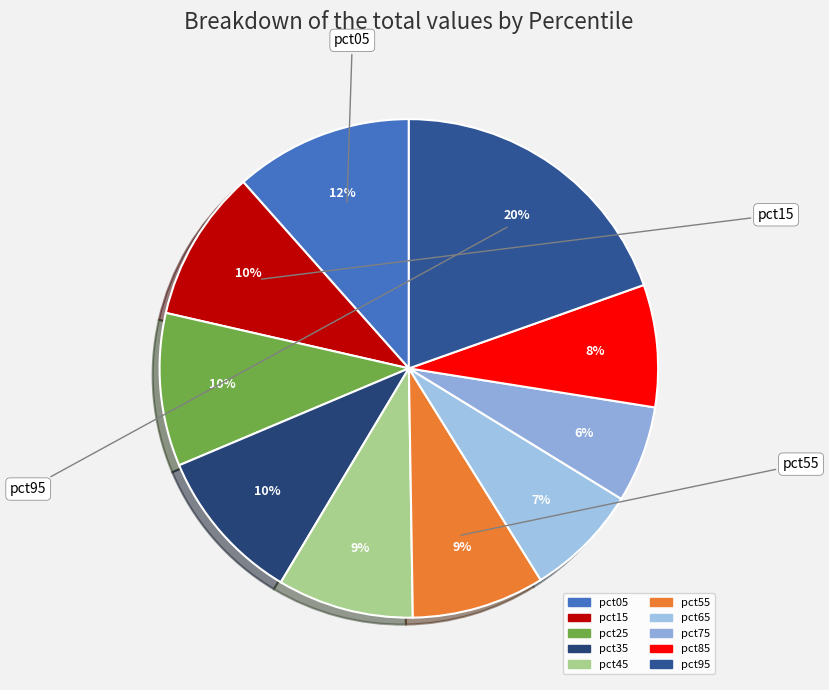

True or false: pct25 accounts for 10% of the total.

True